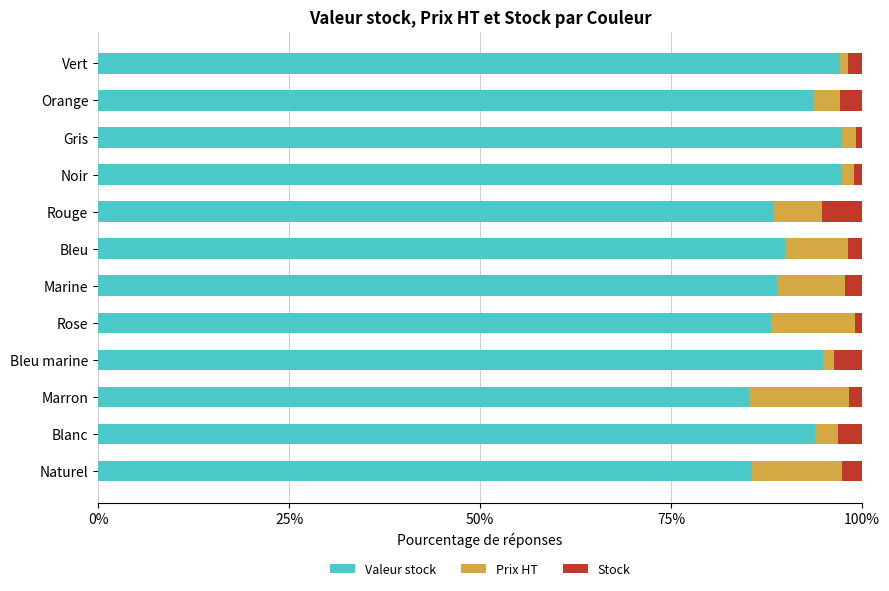

What is the total value across all series at Orange?

100.0